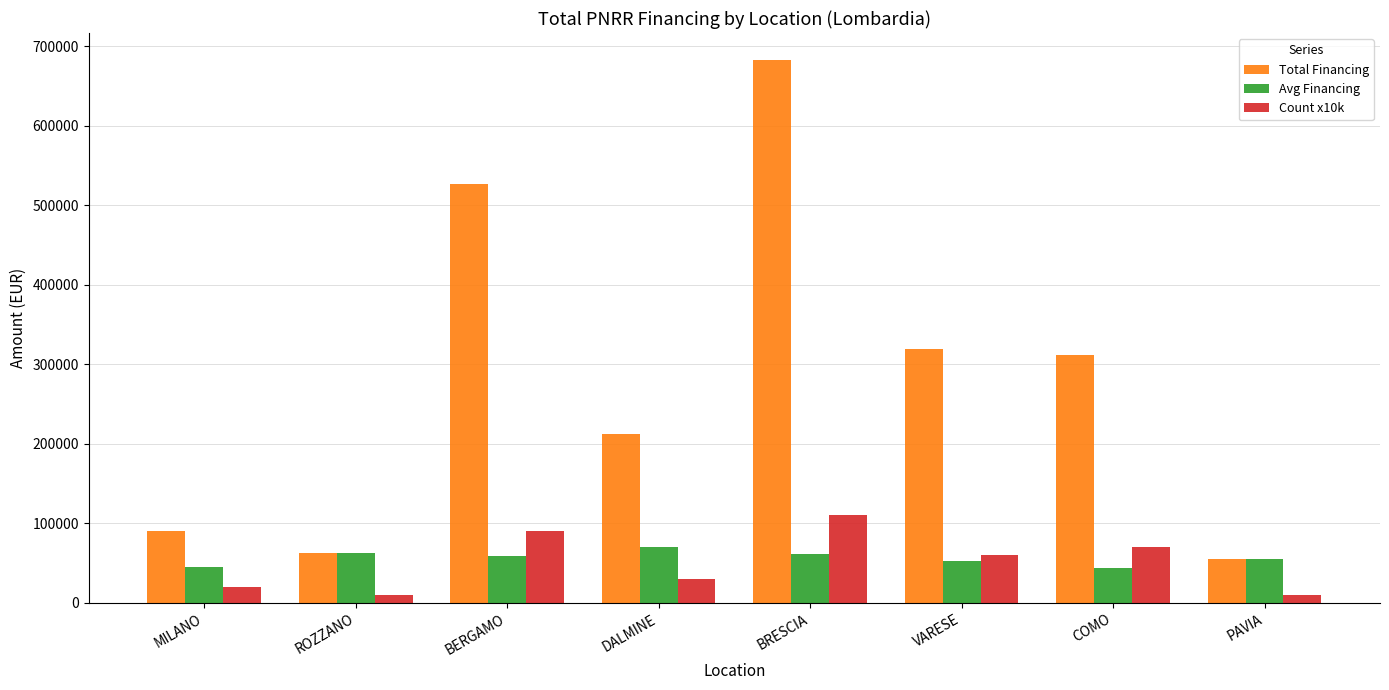

What position from the left is COMO?

7